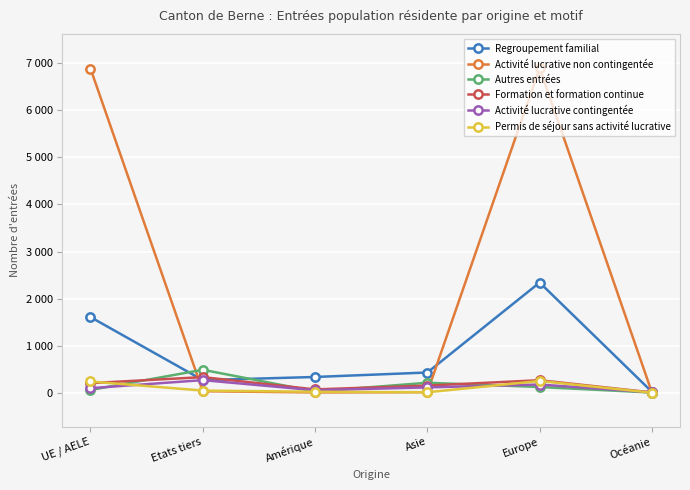

What are all the series names shown in the legend?

Regroupement familial, Activité lucrative non contingentée, Autres entrées, Formation et formation continue, Activité lucrative contingentée, Permis de séjour sans activité lucrative